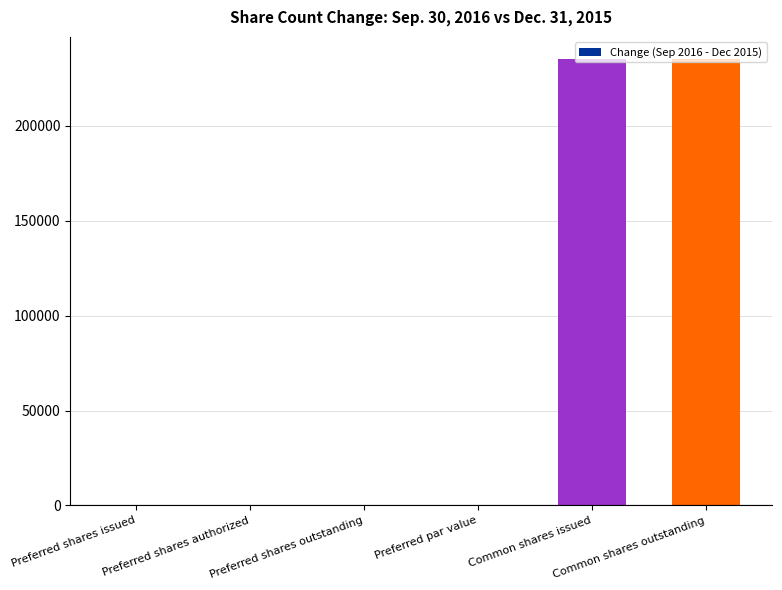

What is the change in value from Preferred shares outstanding to Common shares outstanding?

+235000